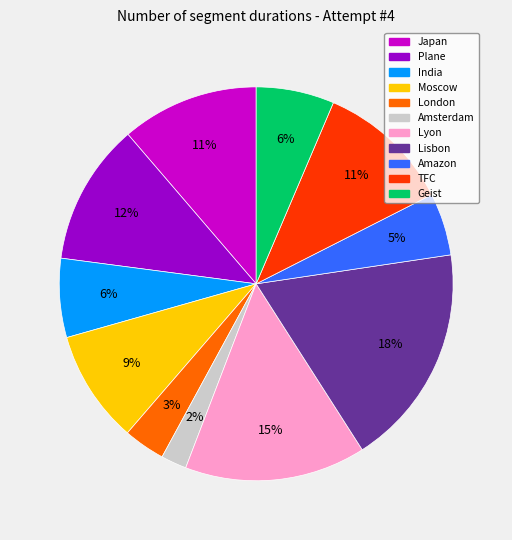

To the nearest percent, what portion does Lisbon represent?

18%